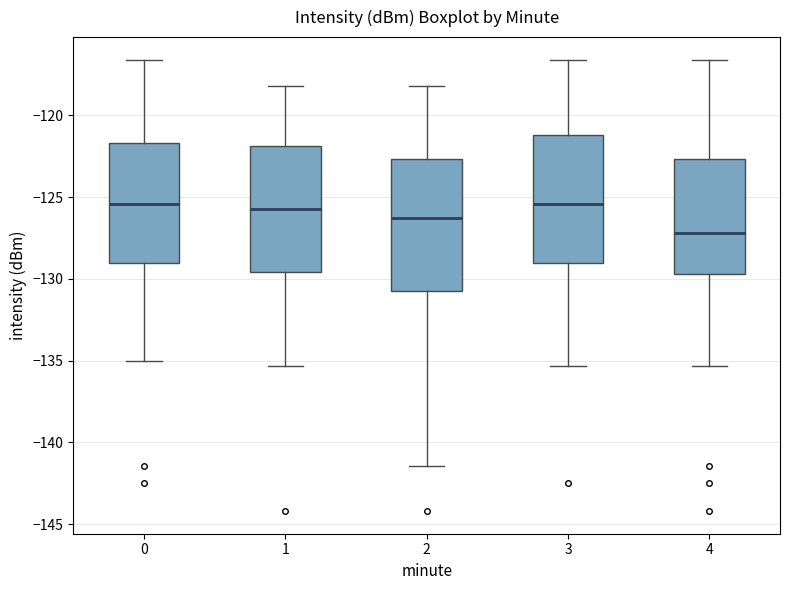

Where is the upper edge of the box at x = 0 on the y-axis? The values are not printed on the chart, so give them approximately, as read against the axis.

-121.5